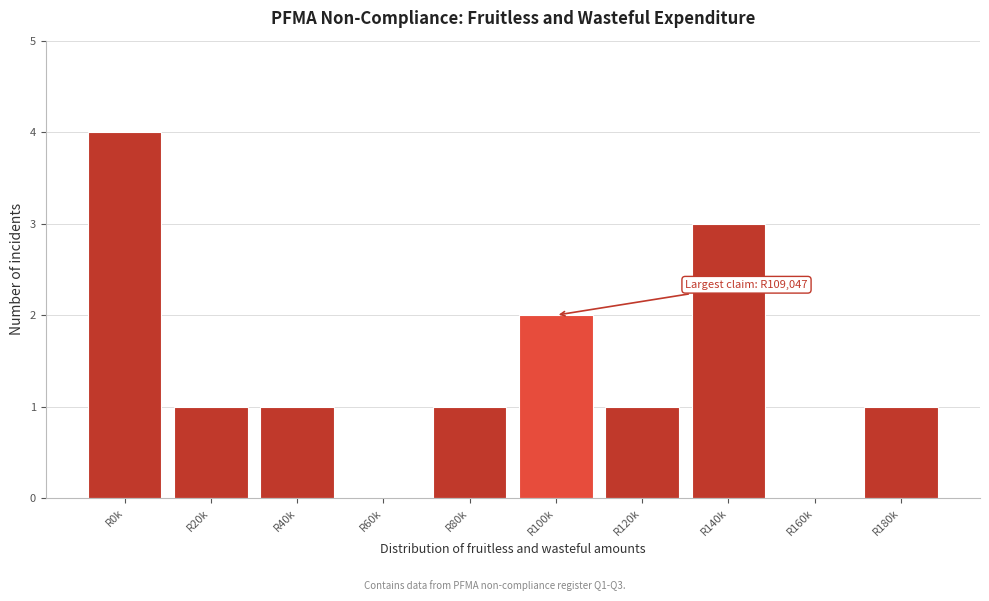

Reading right to left, extract all data points from this chart.

R180k=1	R160k=0	R140k=3	R120k=1	R100k=2	R80k=1	R60k=0	R40k=1	R20k=1	R0k=4